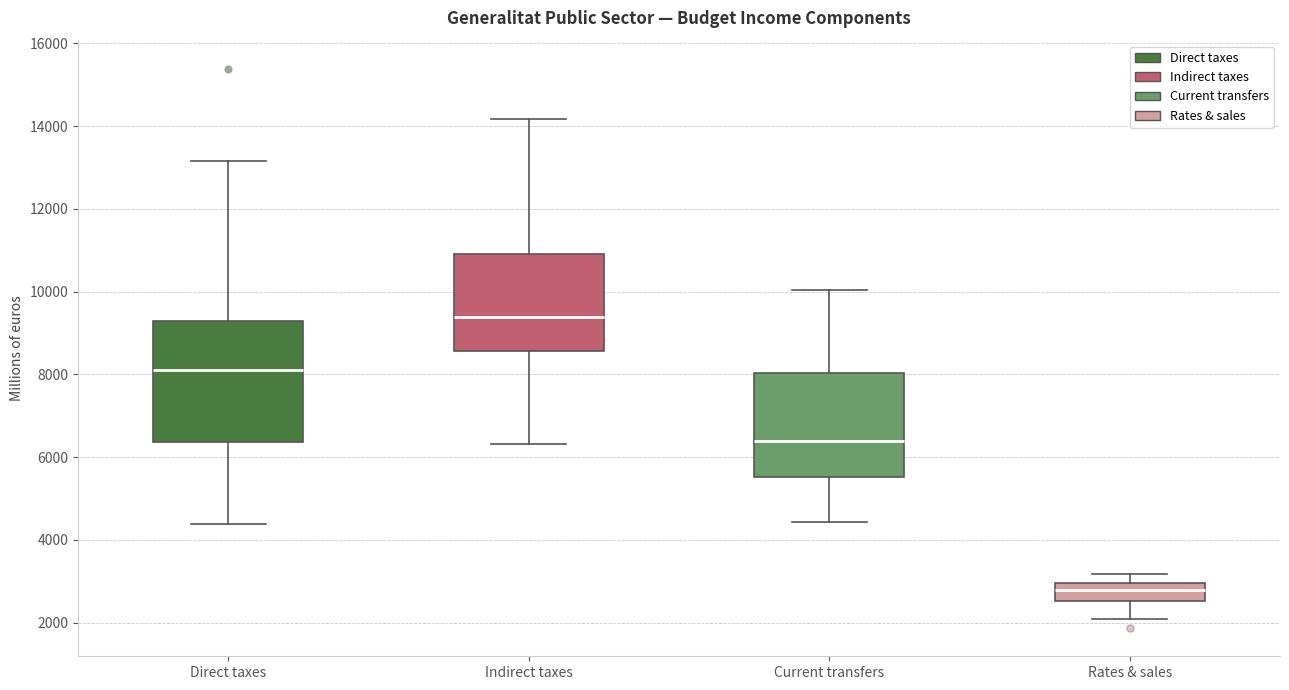

Which box has the lowest median line?

Rates & sales